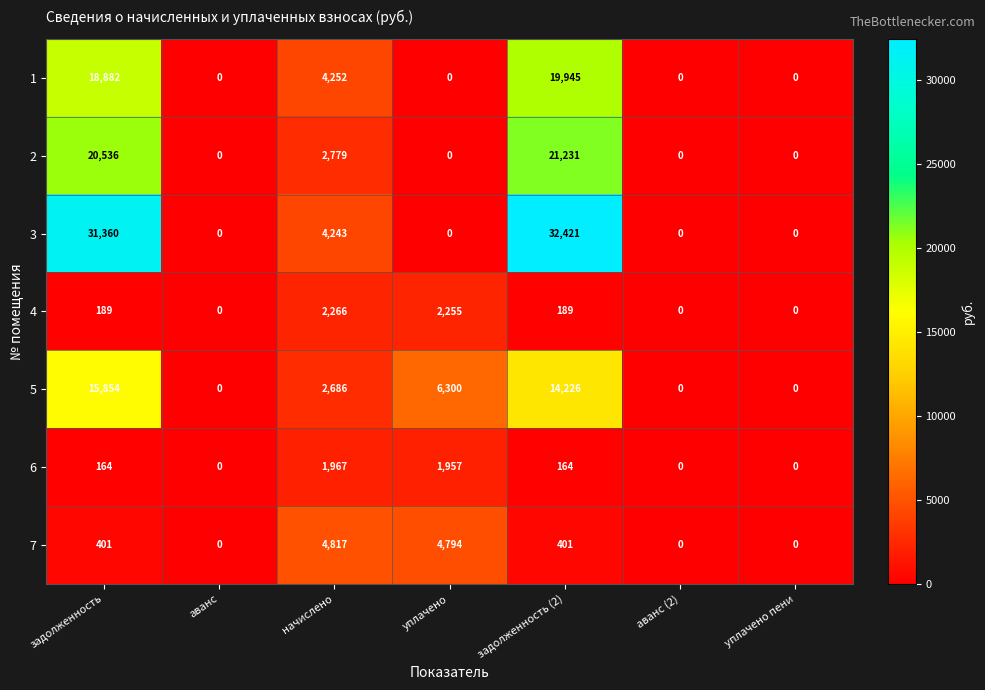

Which series changed the most between задолженность (2) and уплачено пени?

3